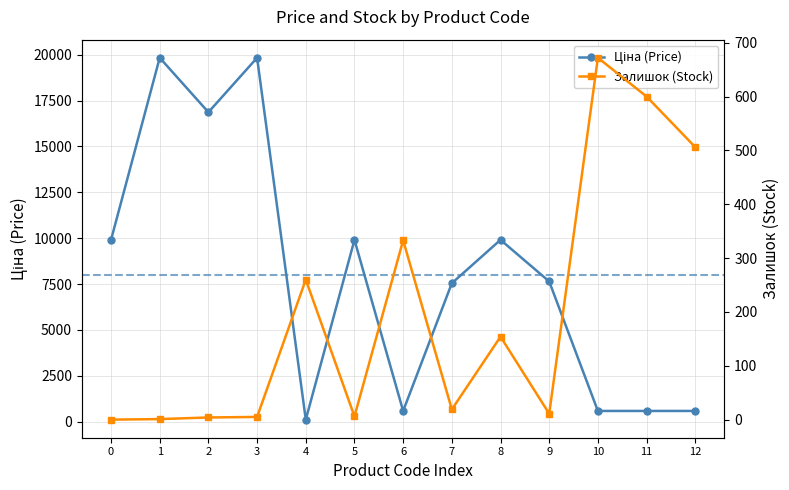

Does the chart display data point markers on the line(s)?

Yes